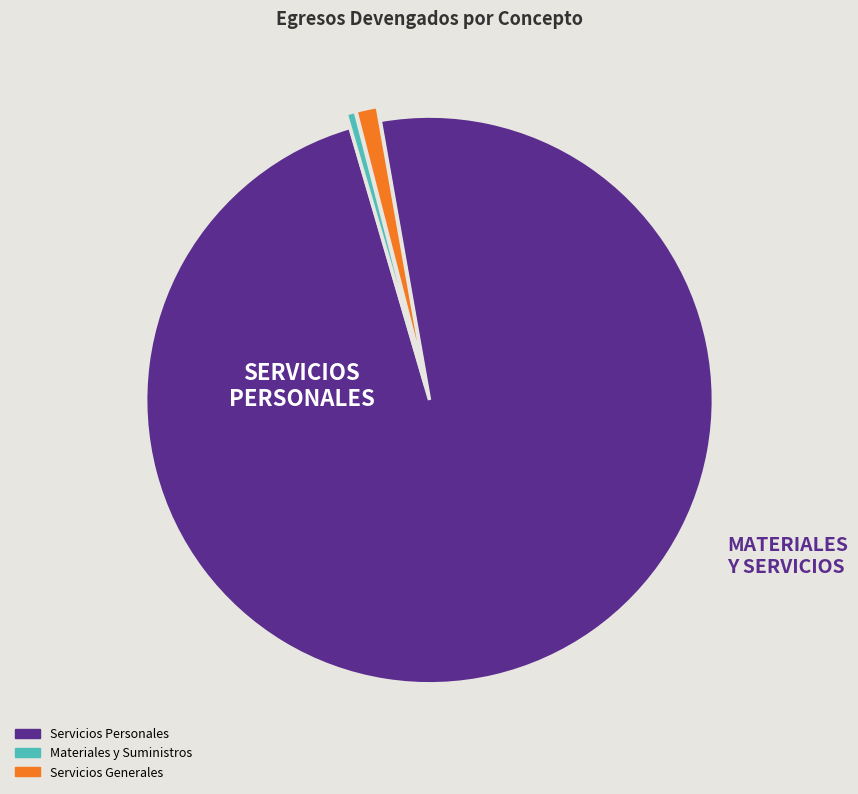

Does Servicios Generales account for over 50% of the chart?

No